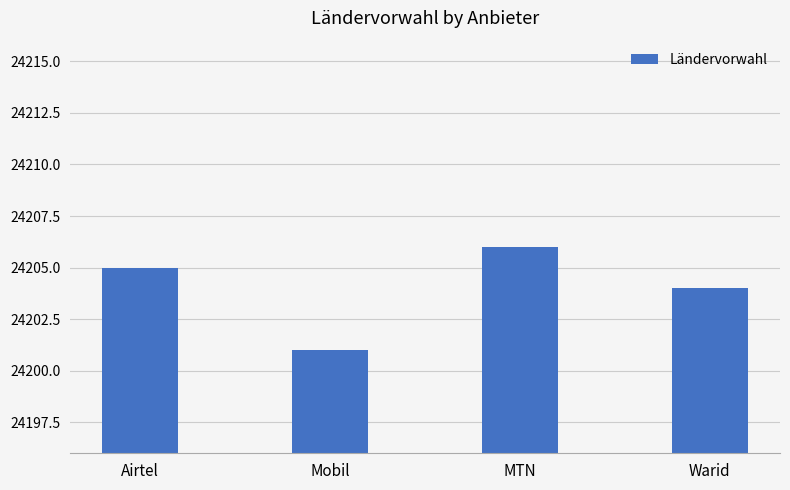

What value does the data have at Warid?

24204